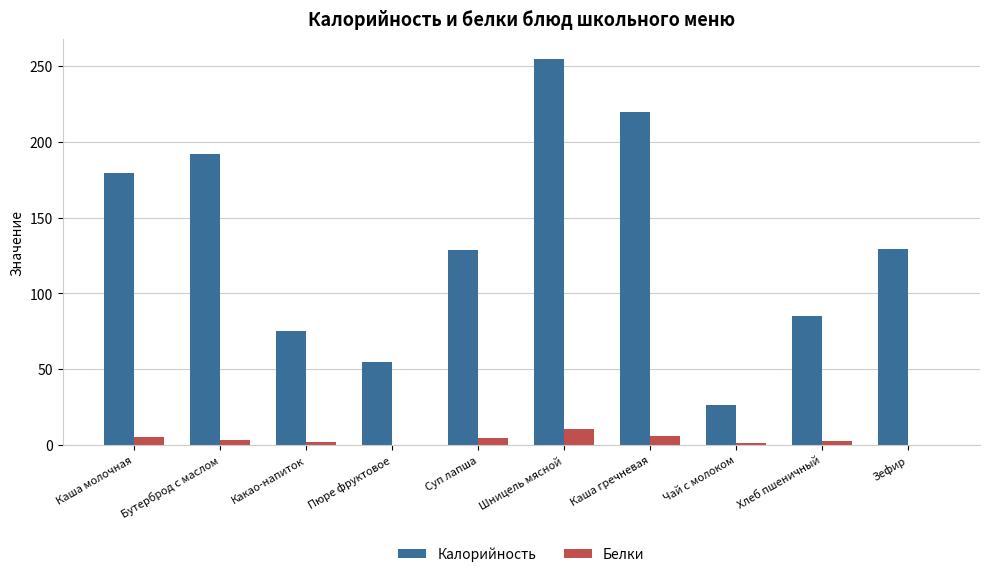

Which series has the largest total across all categories?

Калорийность